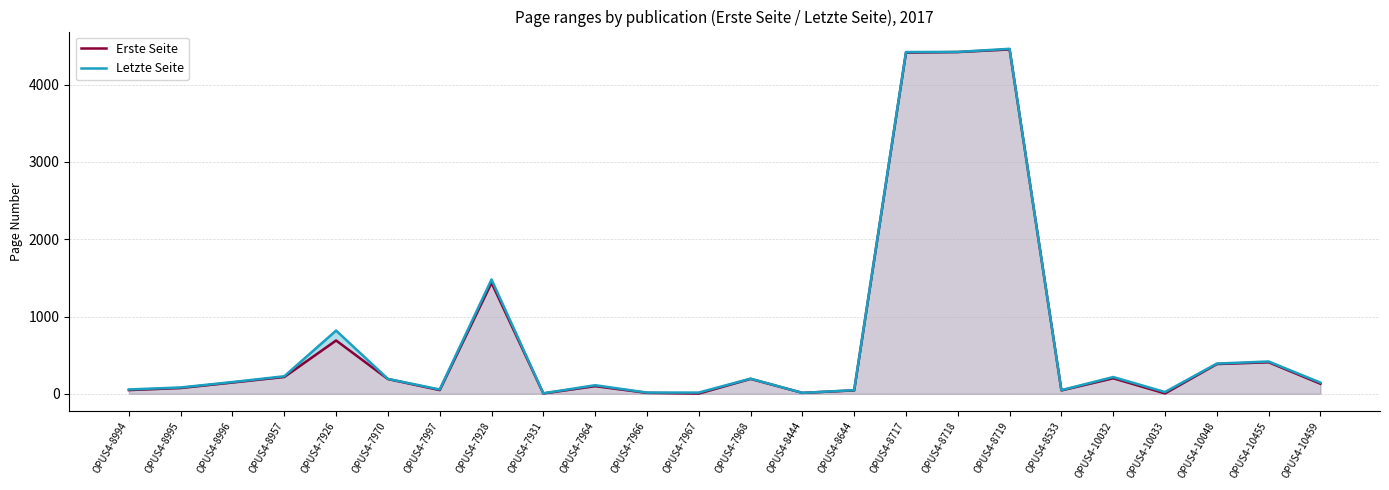

Does the chart have visible grid lines?

Yes